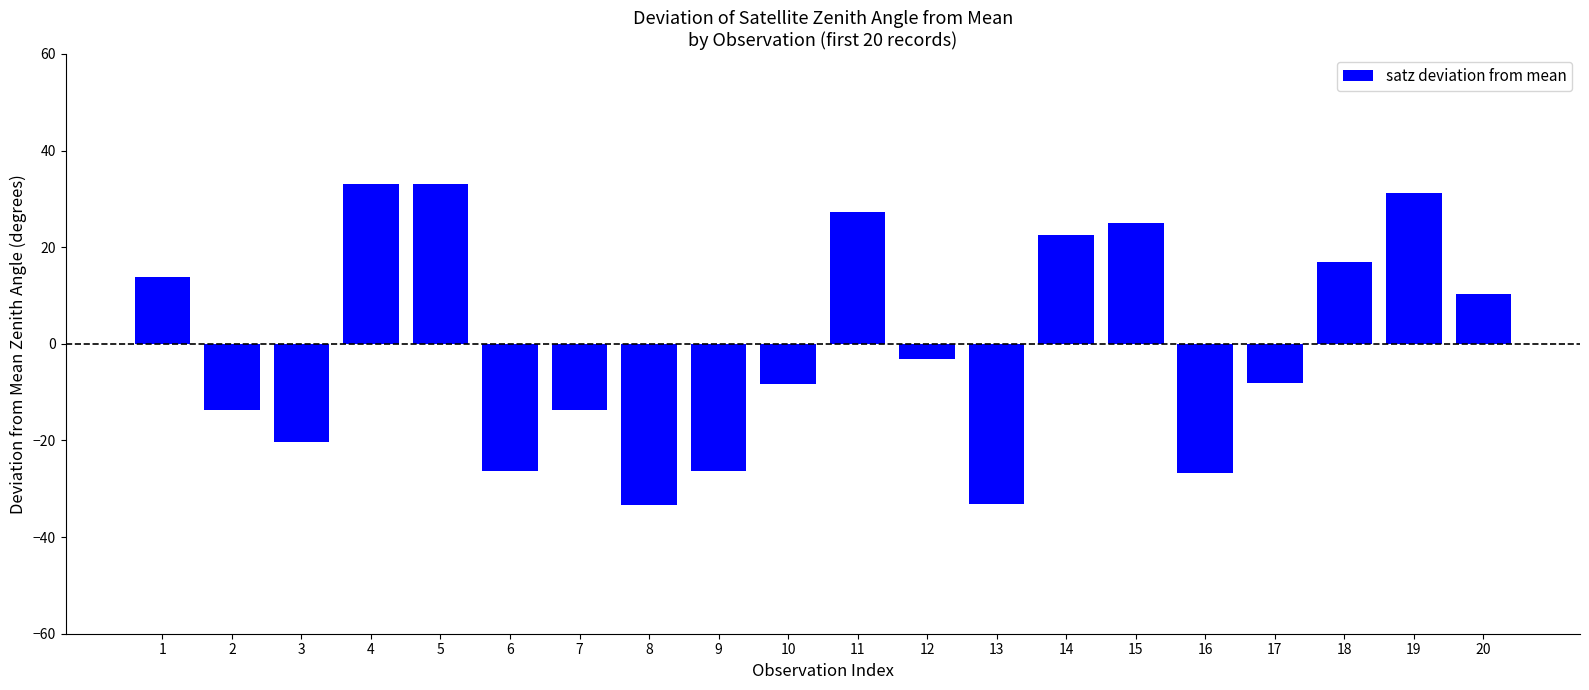

Read the value at 6.

-26.3